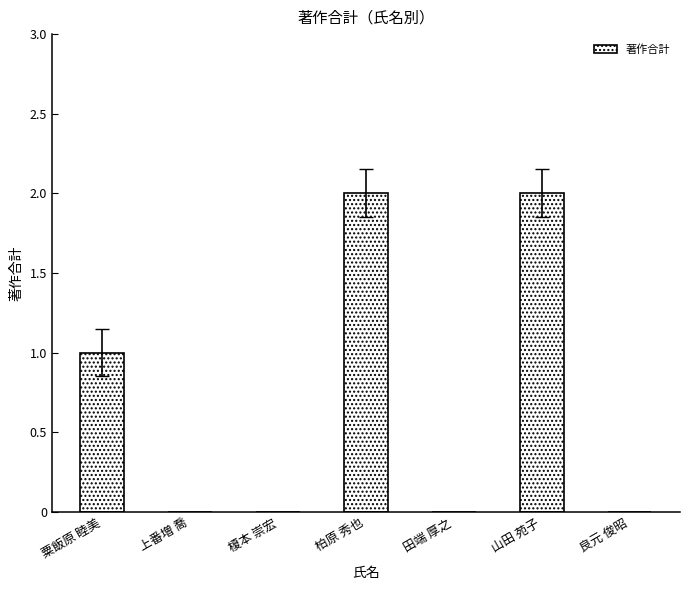

What is the sum of all values?

5